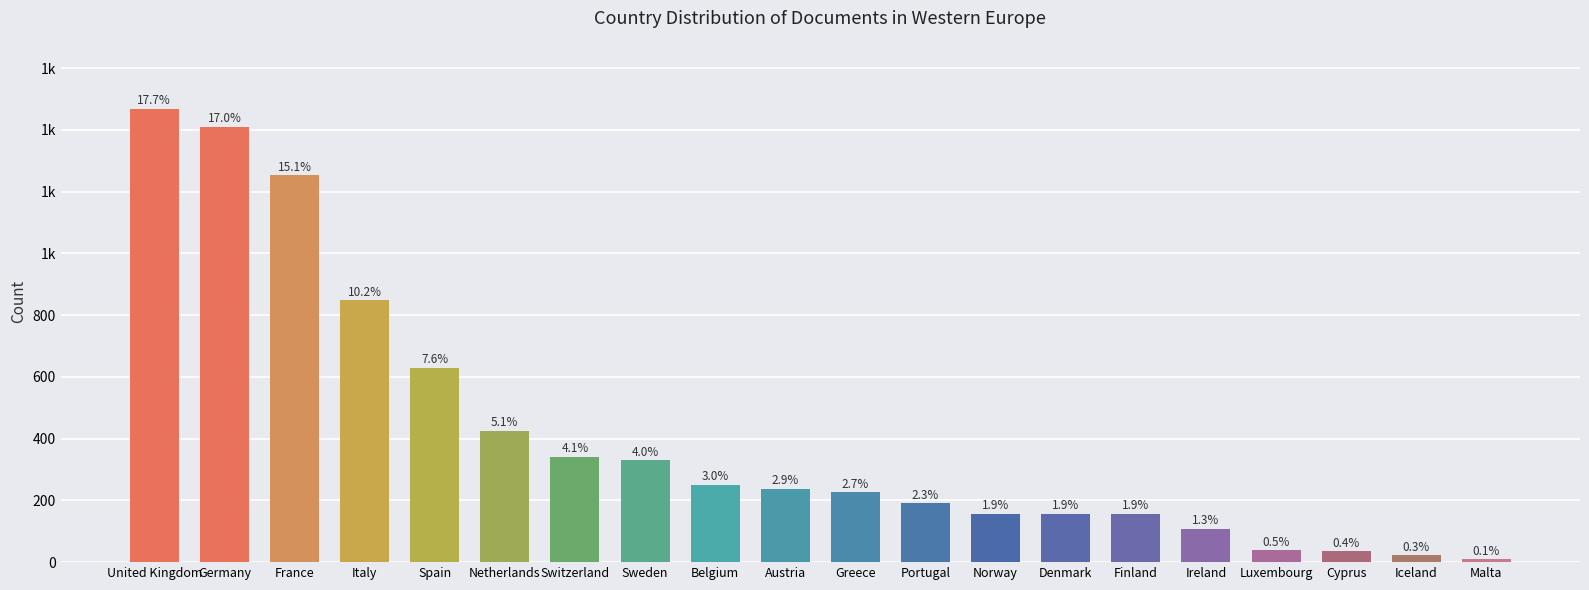

What is the ratio of the value at Cyprus to the value at Luxembourg?

0.9